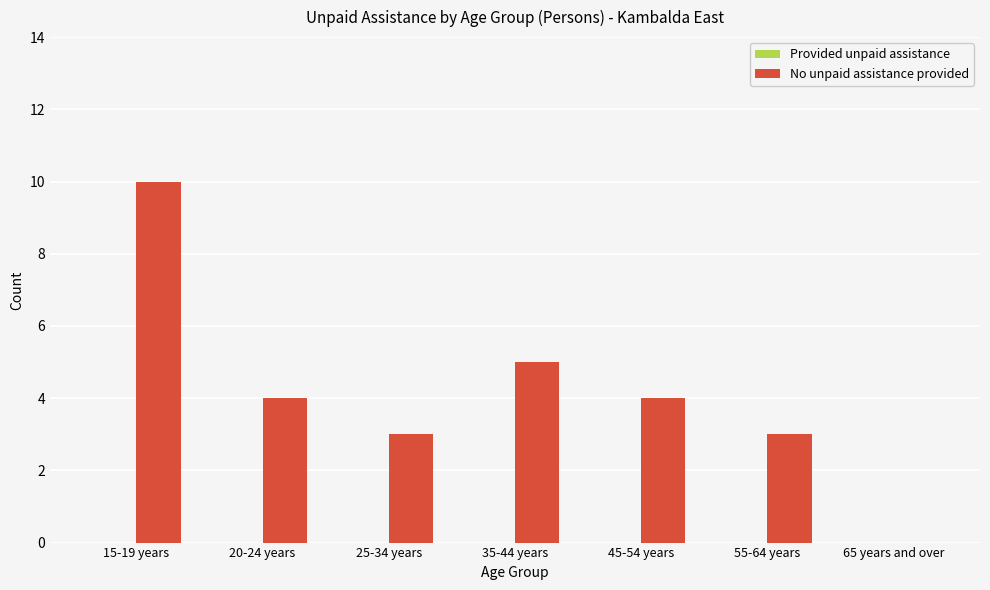

The value at 65 years and over is -5. True or false?

False